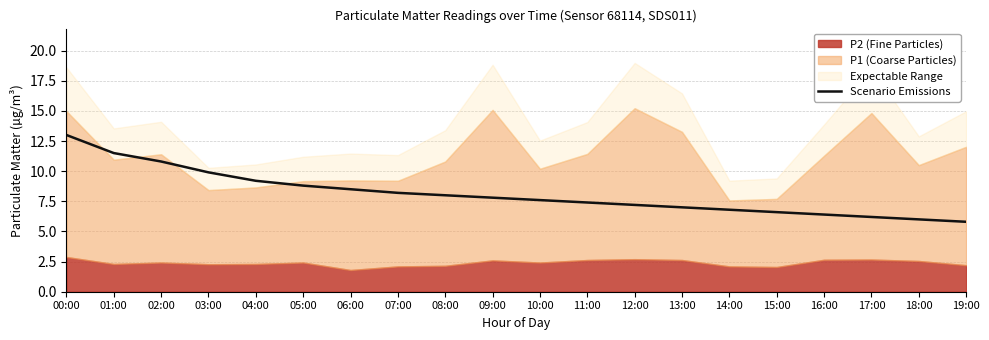

What is the sum of the values at 03:00 and 19:00?

15.7